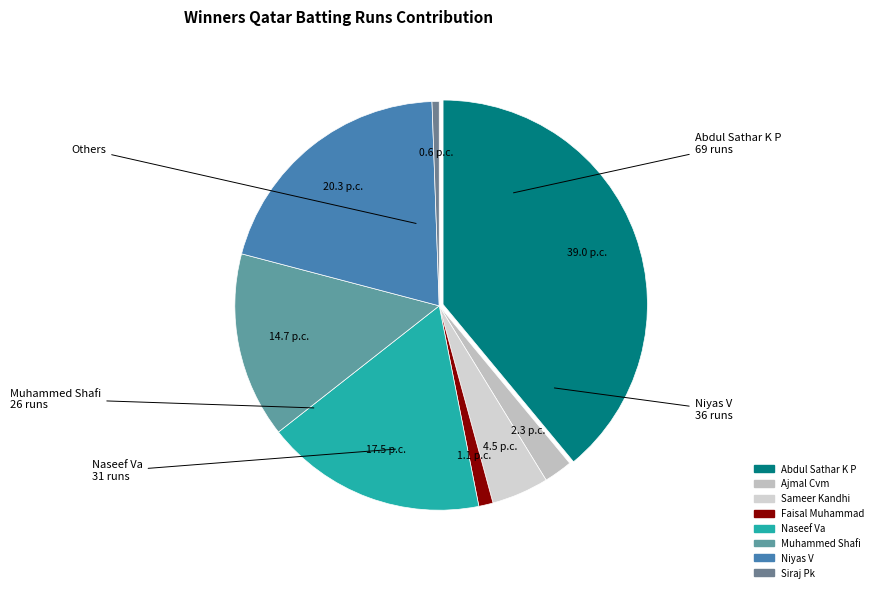

How many segments does this pie chart have?

8